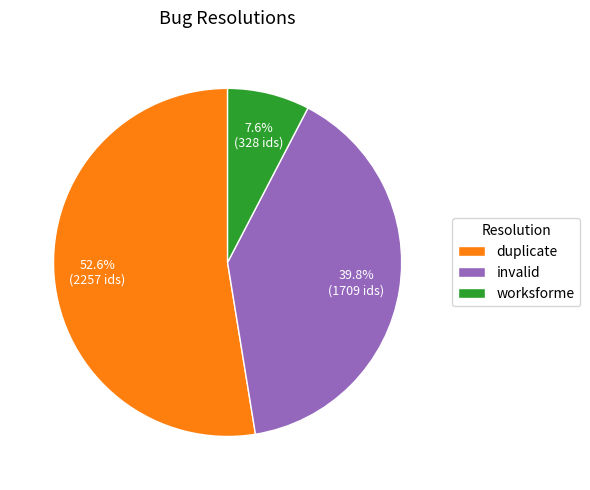

To the nearest percent, what is the average slice percentage?

33%